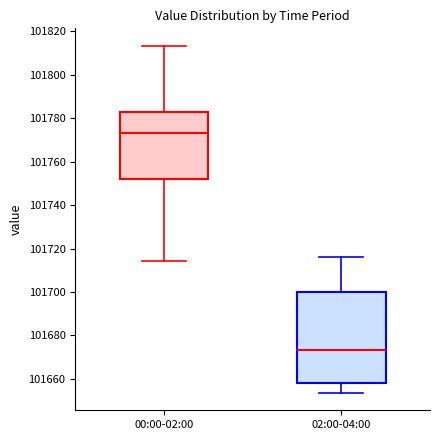

Reading left to right, read every box against the y-axis: the position of its median line, the range the box covers, and the ends of its whiskers. The values are not printed on the chart, so give them approximately, as read against the axis.

00:00-02:00: median 101774, box 101752 to 101782, whiskers 101714 to 101814
02:00-04:00: median 101674, box 101658 to 101700, whiskers 101654 to 101716